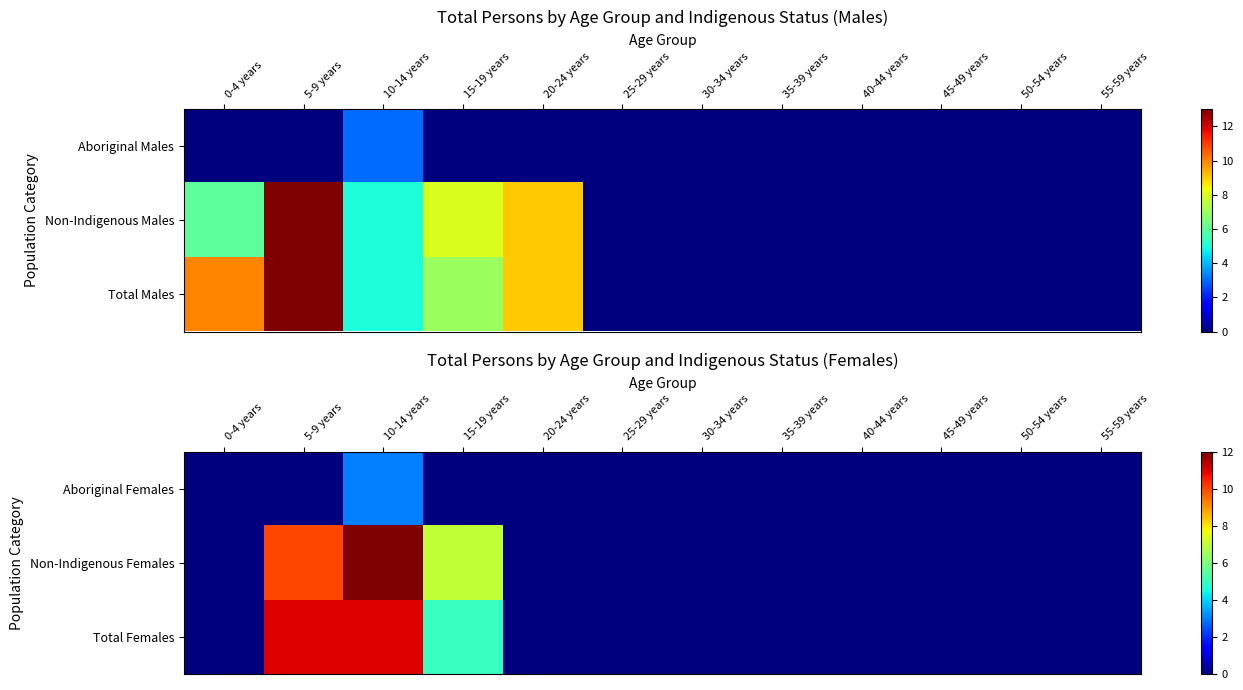

How many distinct data groups are displayed?

3